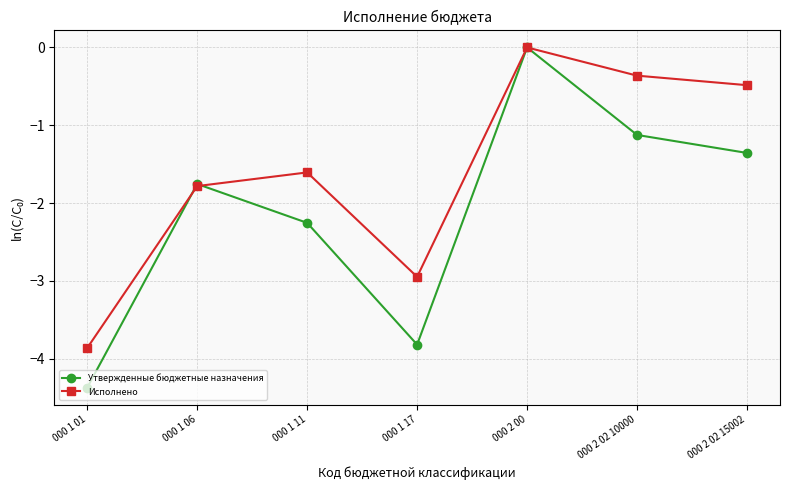

Between 000 1 06 and 000 2 00, which series saw the biggest shift?

Исполнено